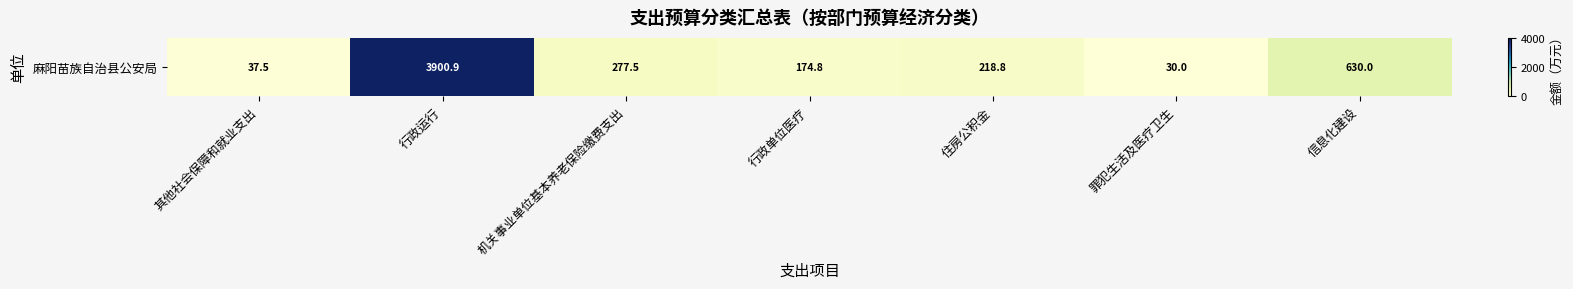

List the labels in order of value, smallest first.

罪犯生活及医疗卫生, 其他社会保障和就业支出, 行政单位医疗, 住房公积金, 机关事业单位基本养老保险缴费支出, 信息化建设, 行政运行